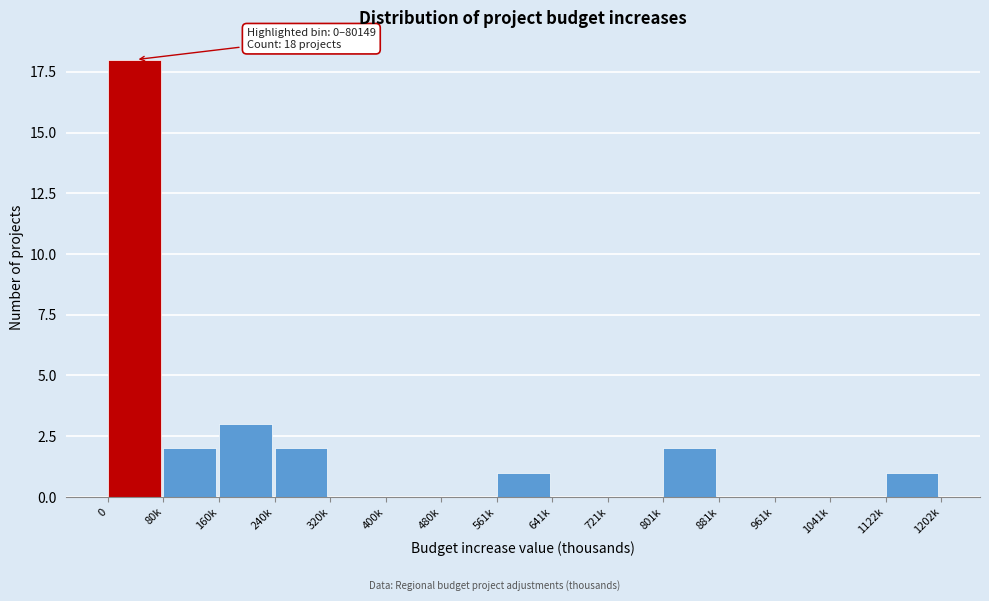

Reading left to right, list all the values displayed in this chart.

0=18	80k=2	160k=3	240k=2	320k=0	400k=0	480k=0	561k=1	641k=0	721k=0	801k=2	881k=0	961k=0	1041k=0	1122k=1